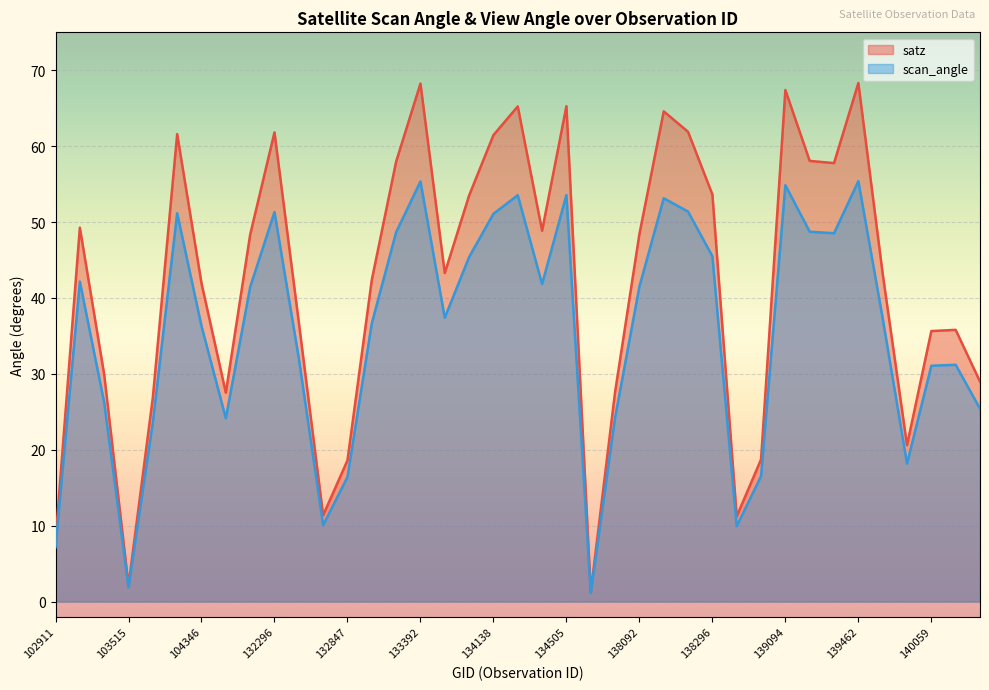

True or false: satz and scan_angle intersect in this chart.

False